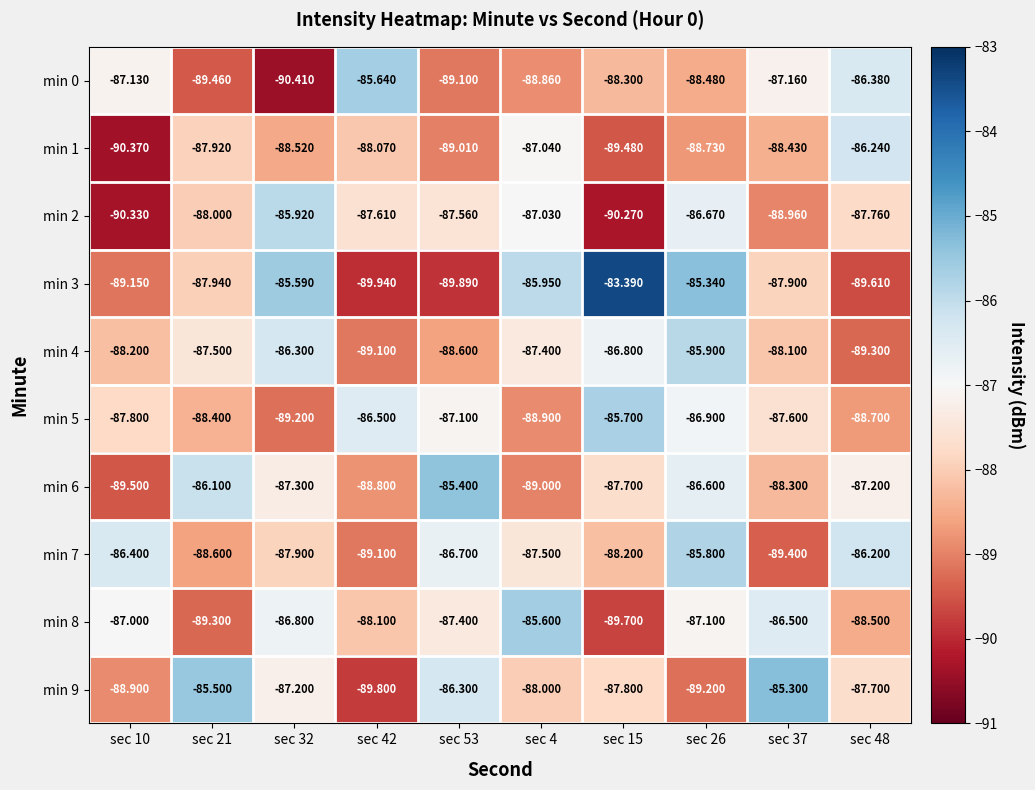

At sec 32, list the series in order from largest to smallest.

min 3, min 2, min 4, min 8, min 9, min 6, min 7, min 1, min 5, min 0